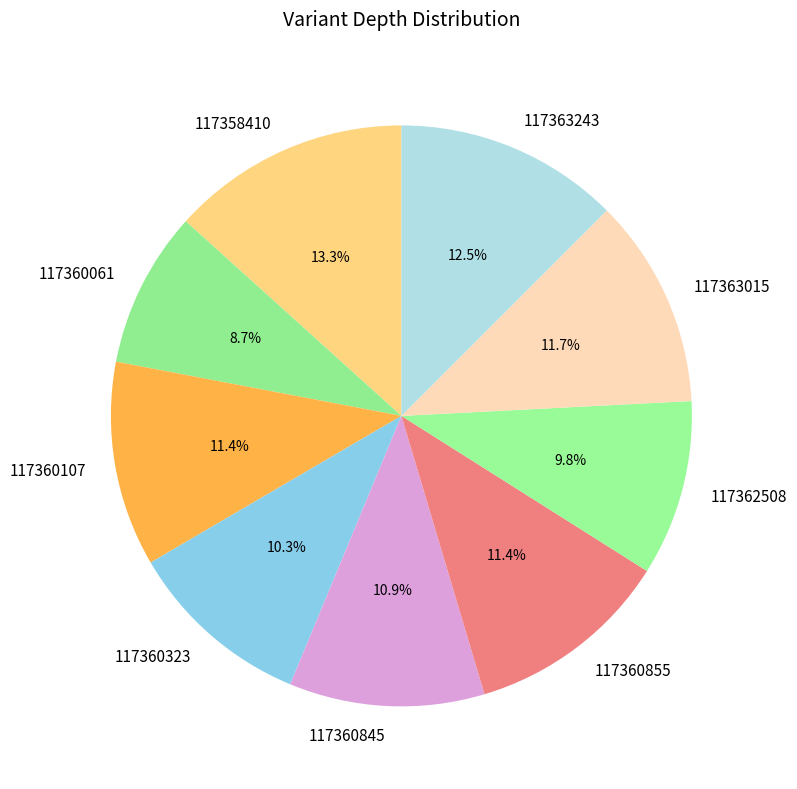

To the nearest percent, what is the average slice percentage?

11%